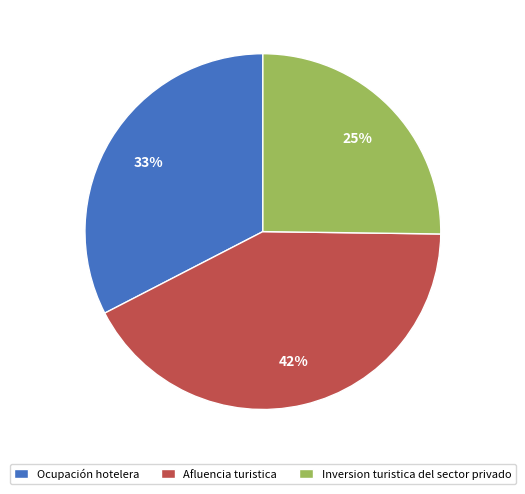

To the nearest percent, what portion does Afluencia turistica represent?

42%